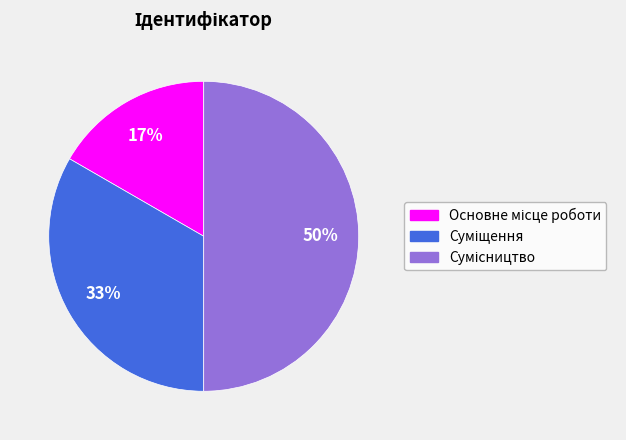

To the nearest percent, what is the average slice percentage?

33%